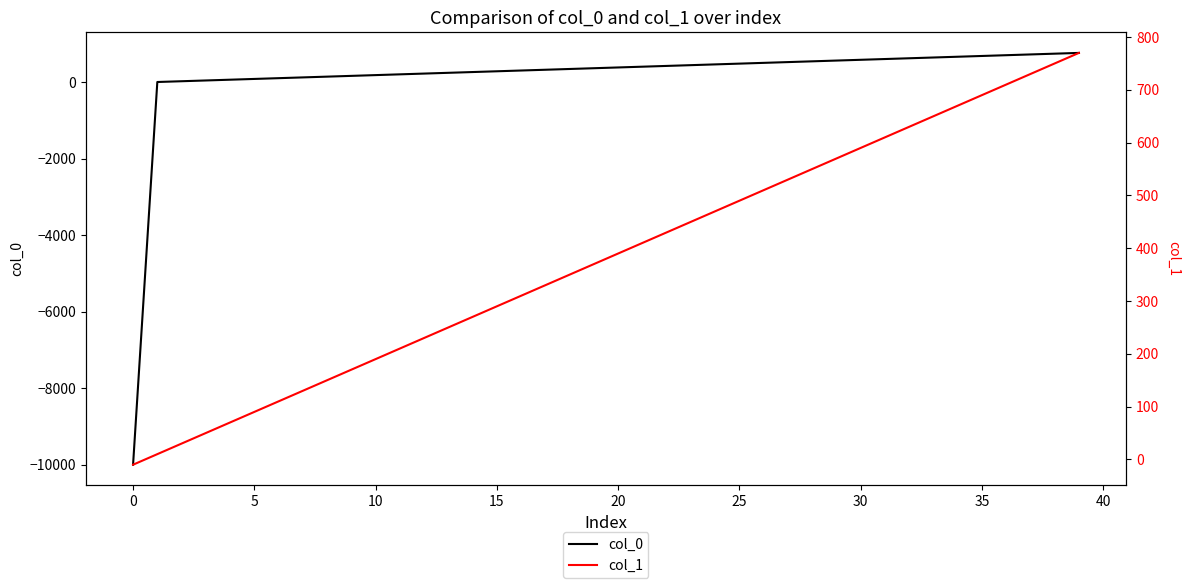

What is the sum of the col_0 values at 35 and −5?

-9319